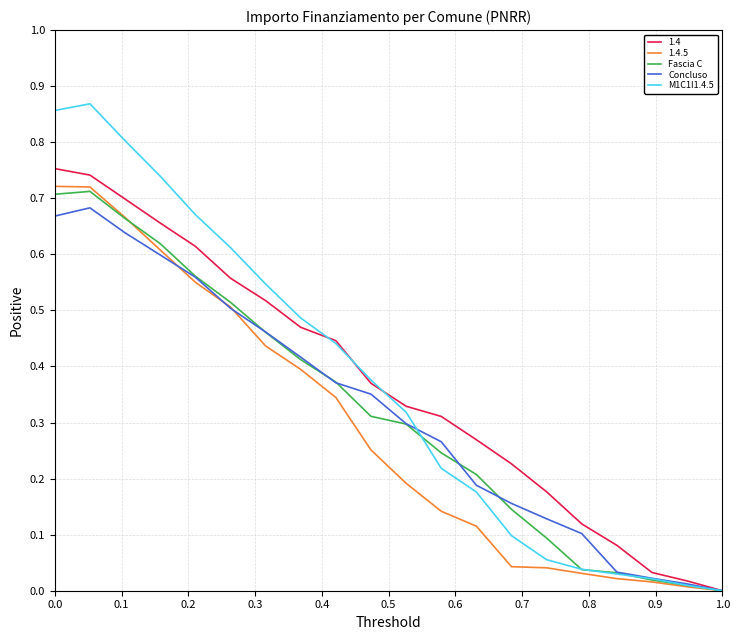

True or false: Concluso has more than 2 points higher than both neighbors.

False